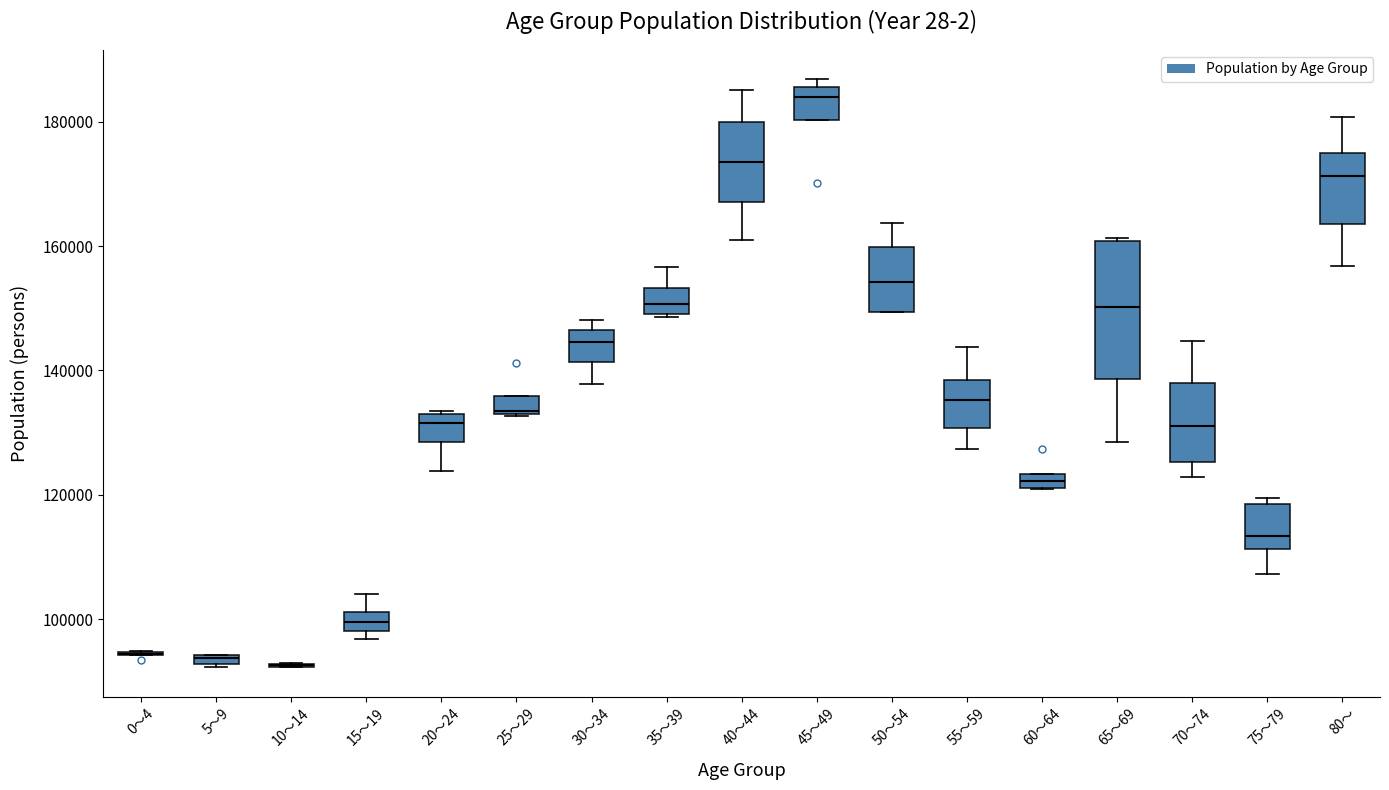

Comparing the boxes themselves (not the whiskers), which one is the tallest?

65～69